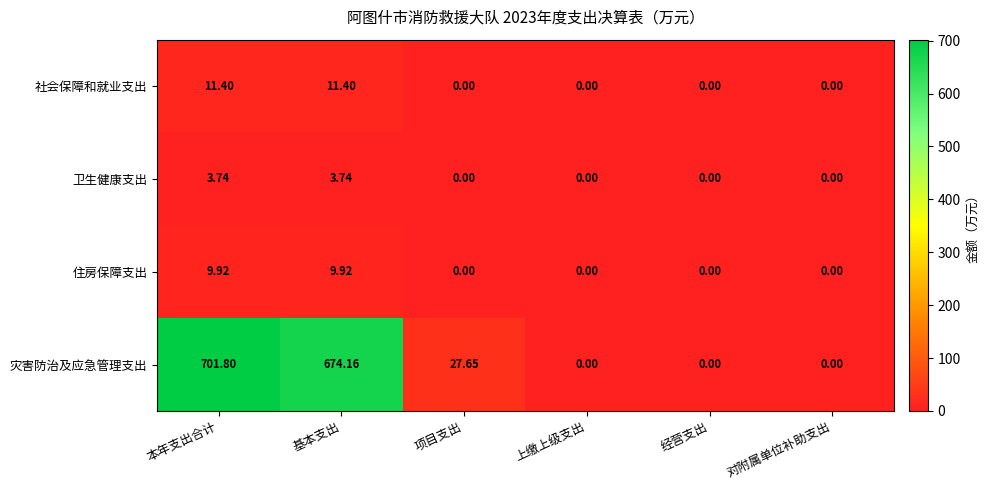

Count the number of categories in the chart.

6